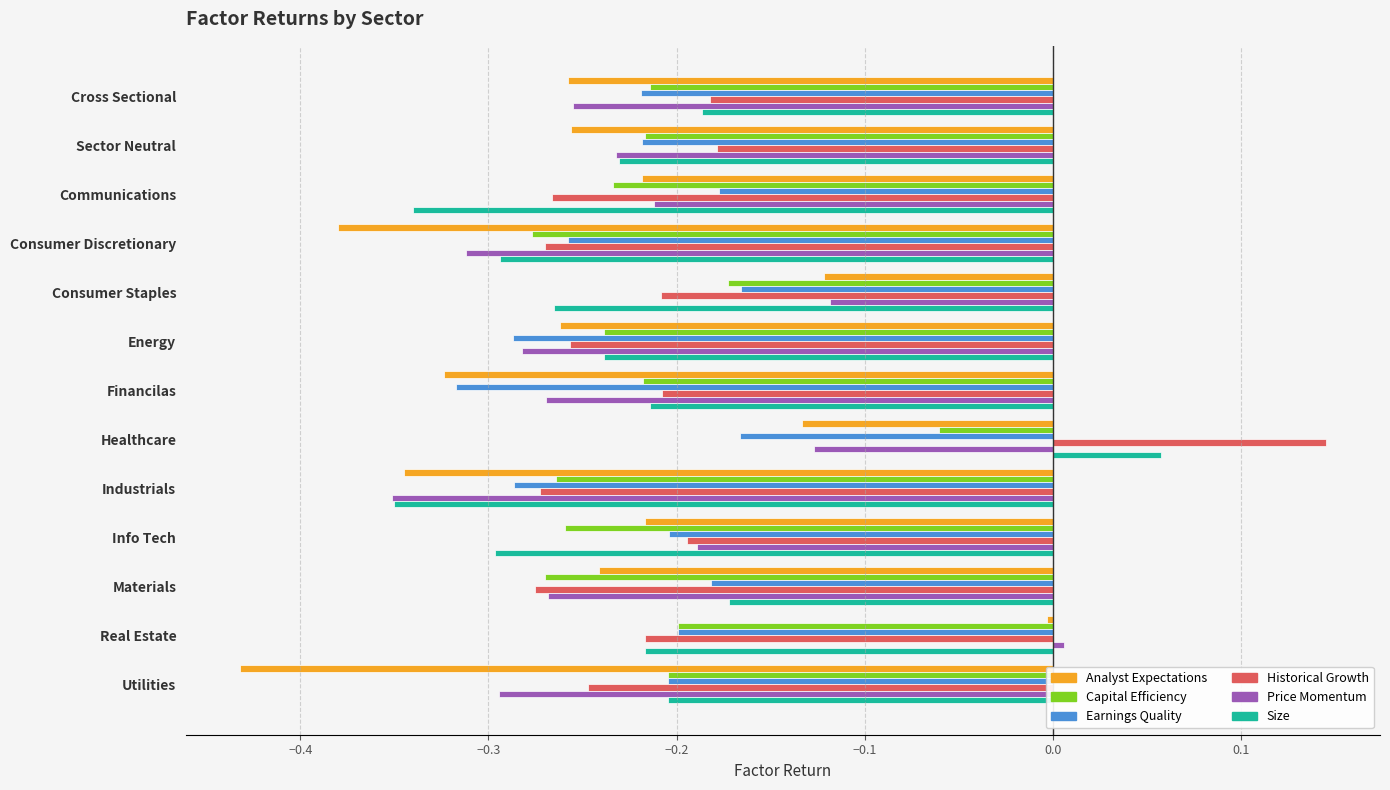

What is the sum of the Earnings Quality values at Financilas and Consumer Discretionary?

-0.6